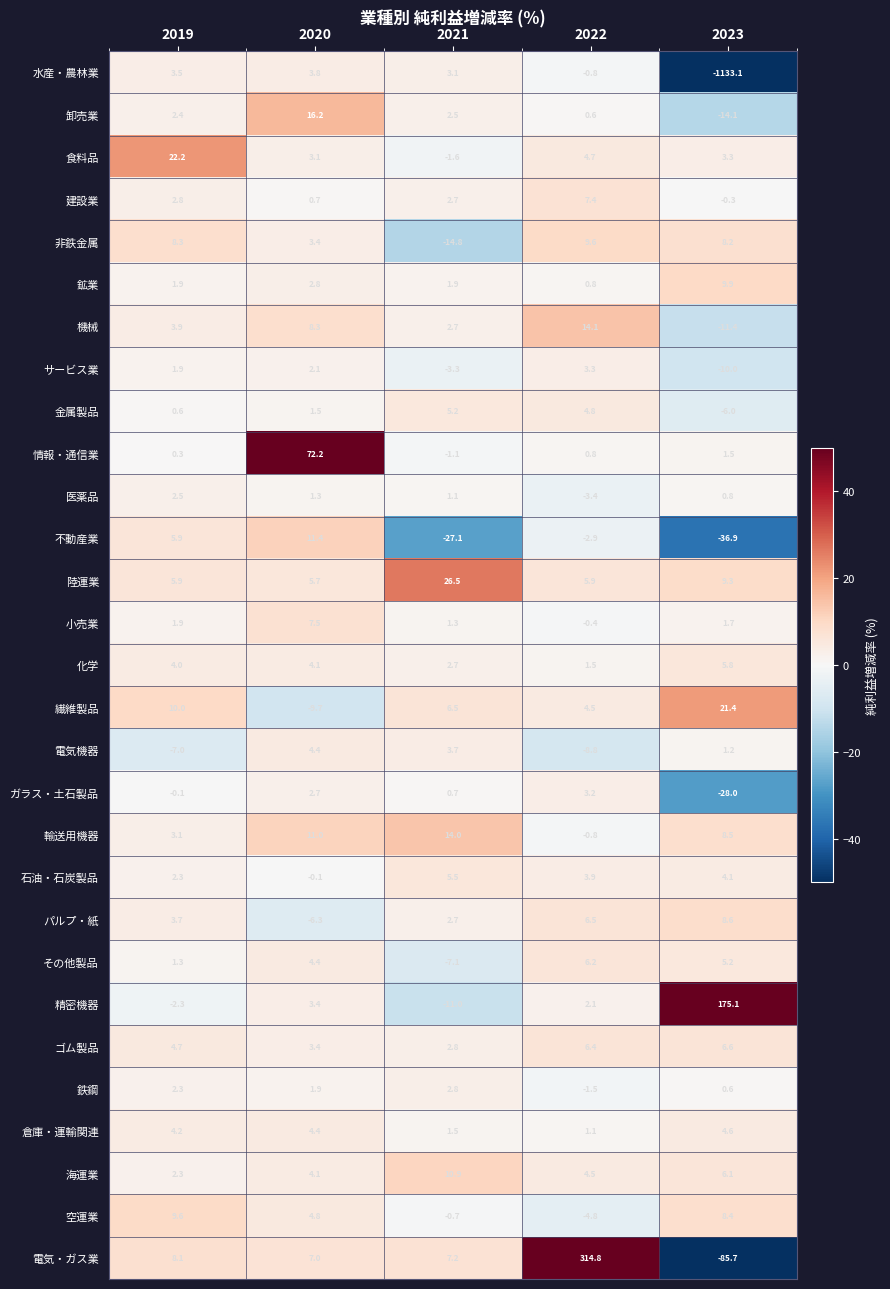

Is the value of 小売業 at 2021 greater than the value of 非鉄金属 at 2023?

No